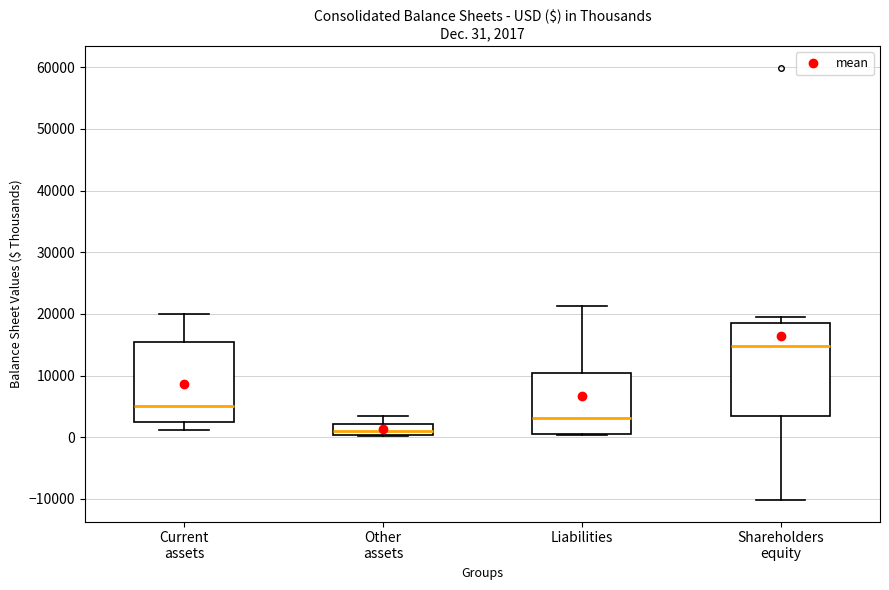

Which box is the tallest, from its lower edge to its upper edge?

Shareholders equity